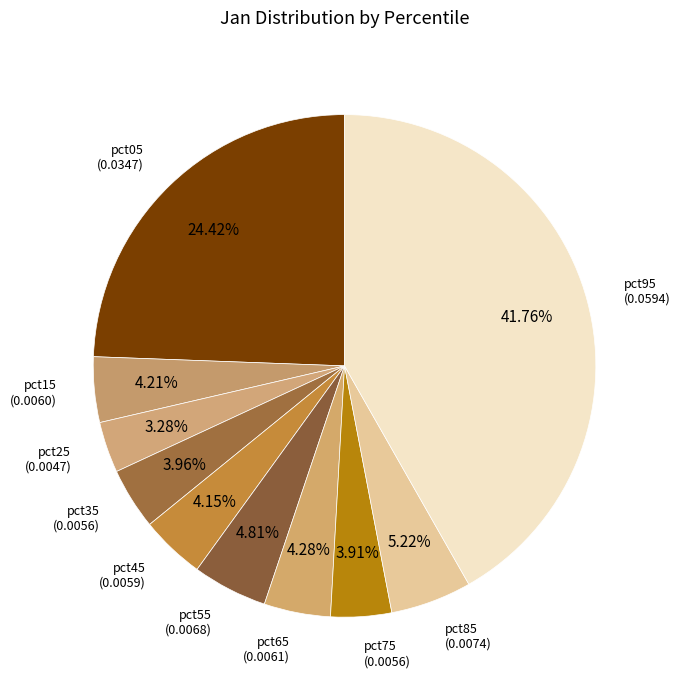

To the nearest percent, what is the average slice percentage?

10%